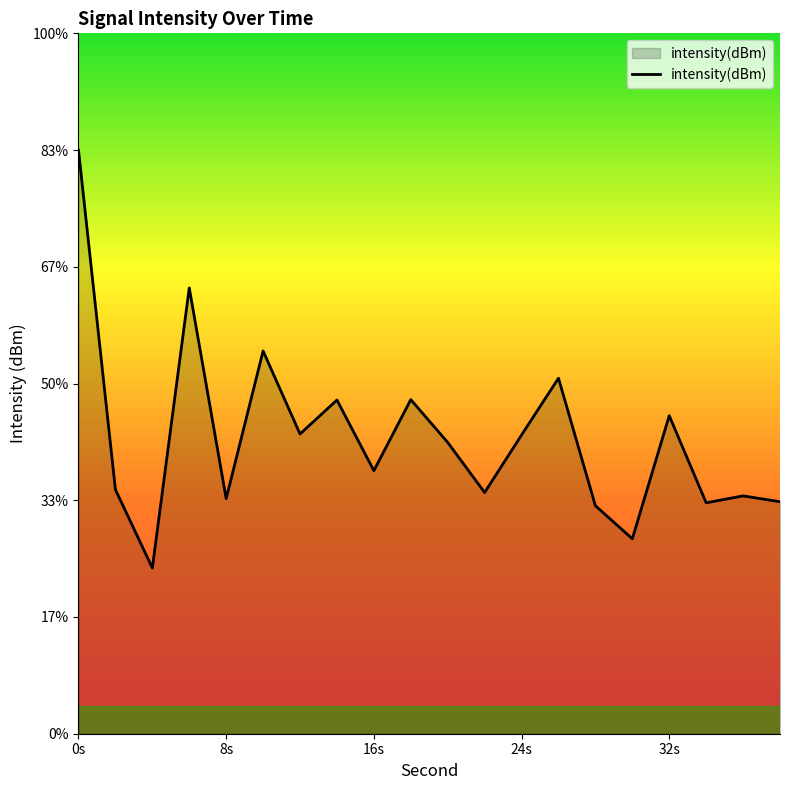

The value at 2 is -115.8. True or false?

True